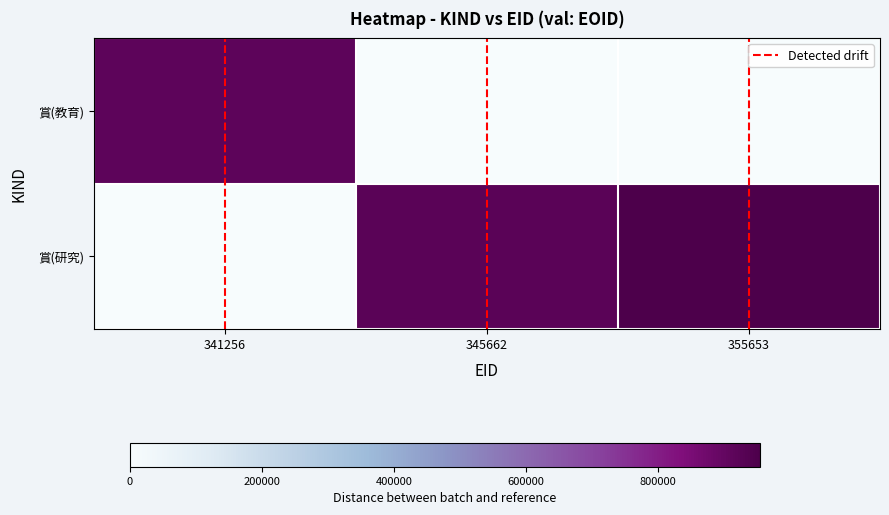

At which label does 賞(研究) first exceed 924850?

355653